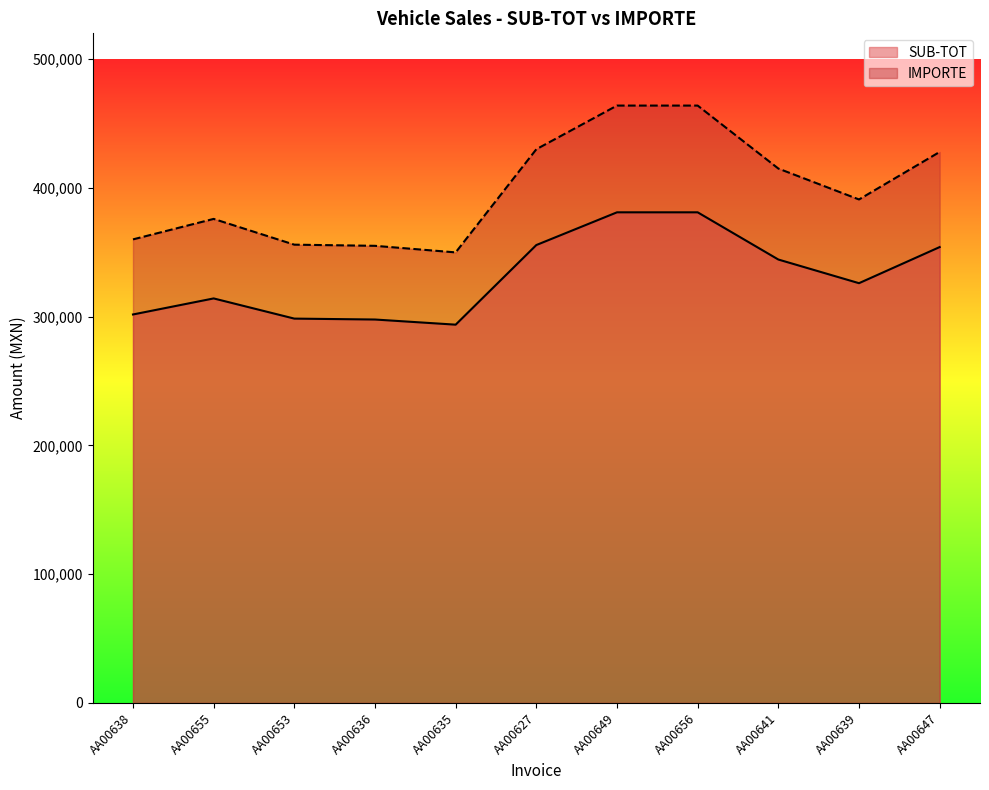

The value of SUB-TOT at AA00649 is 381018.2. True or false?

True